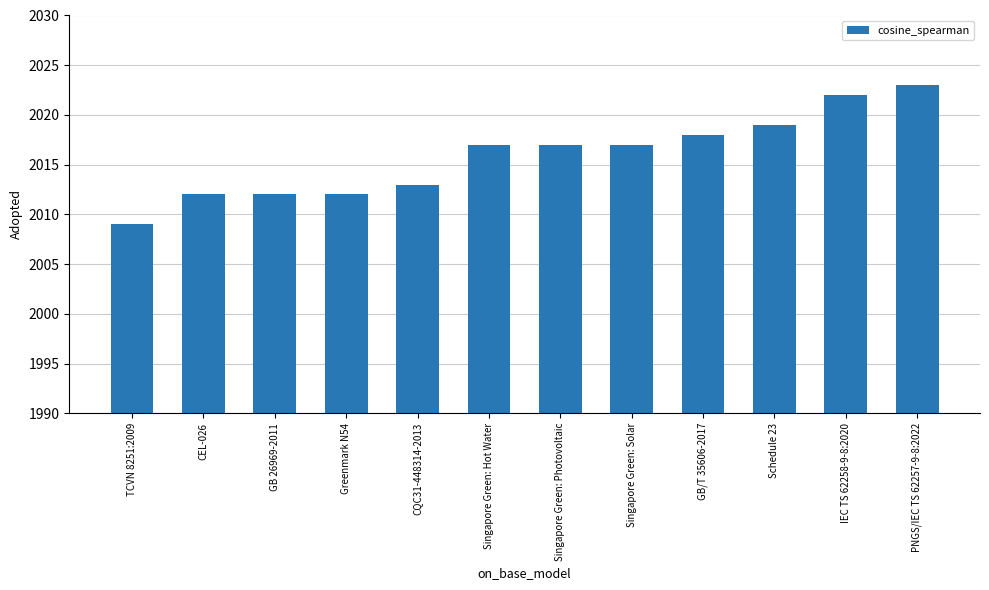

What is the label of the 7th bar from the left?

Singapore Green: Photovoltaic